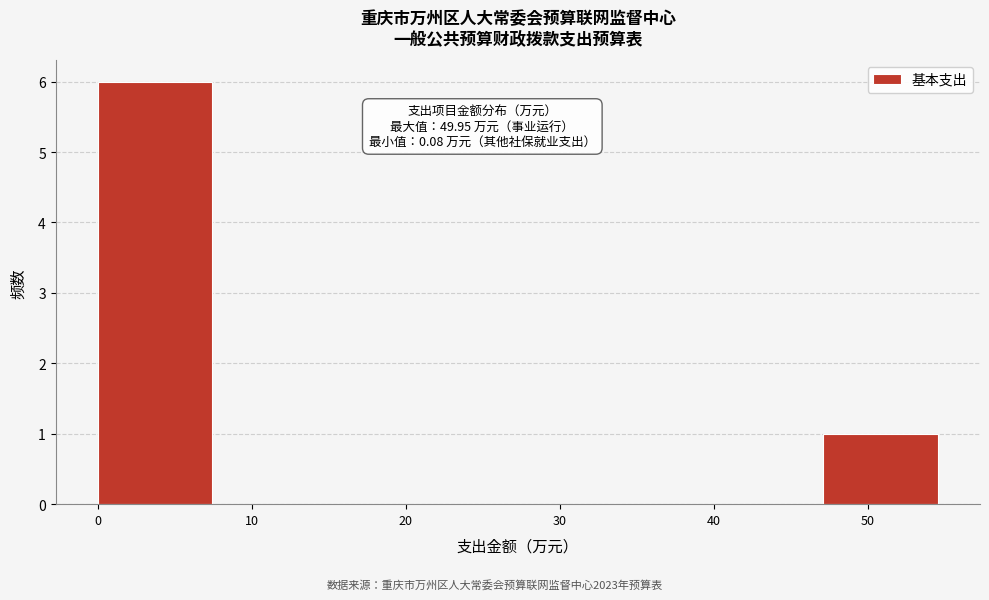

Over which range of the x-axis is the bar tallest?

0 to 8